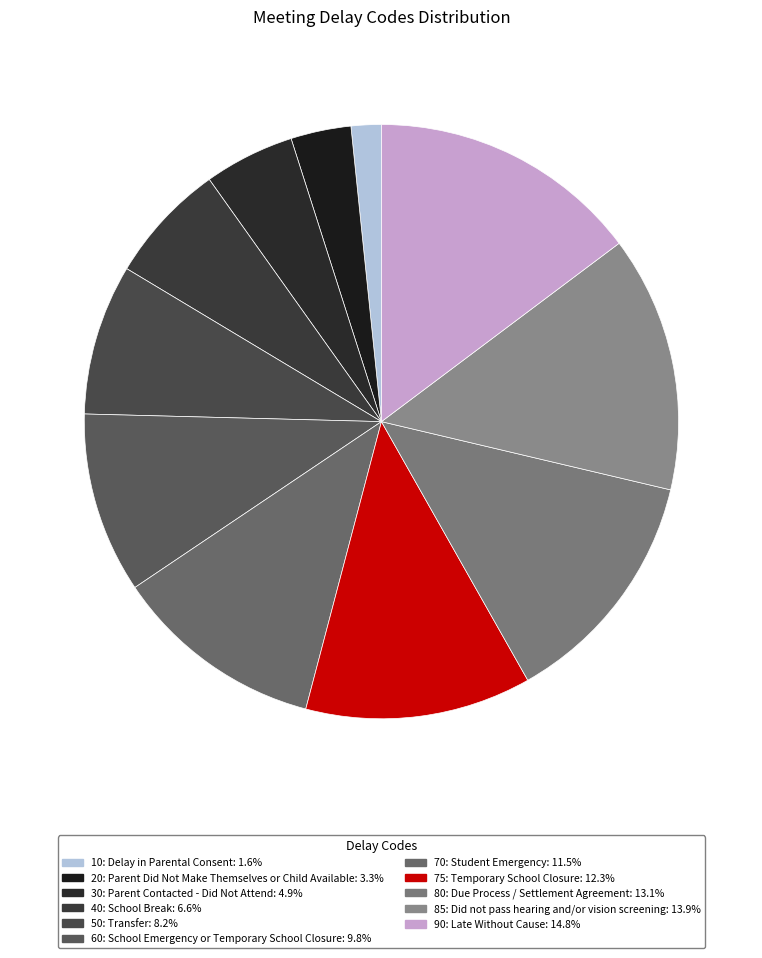

Between 75: Temporary School Closure and 60: School Emergency or Temporary School Closure, which is larger?

75: Temporary School Closure